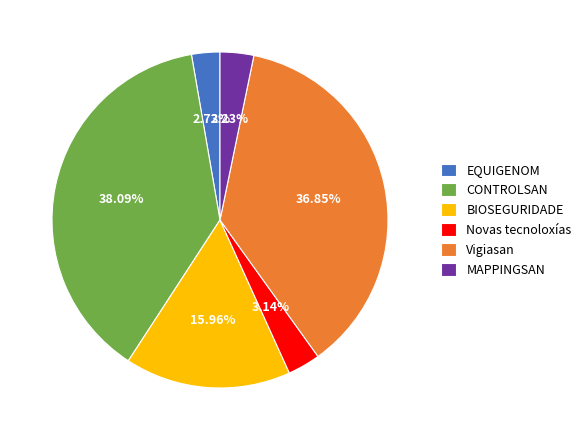

Count the number of slices in the pie.

6